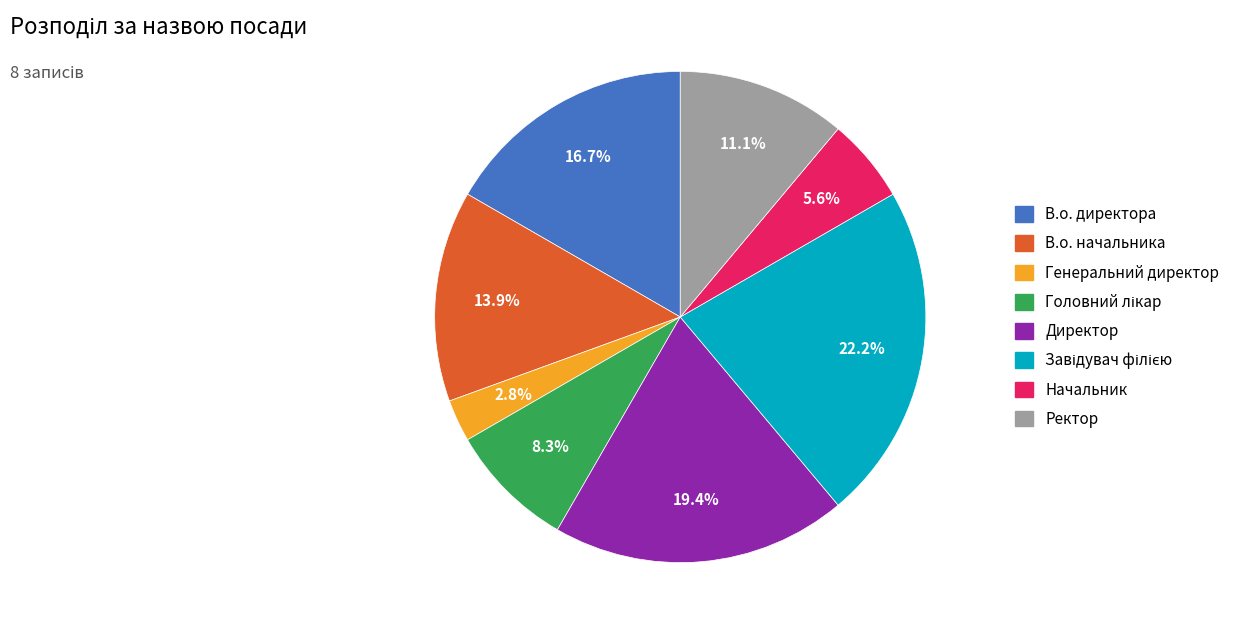

Which slice is the smallest?

Генеральний директор